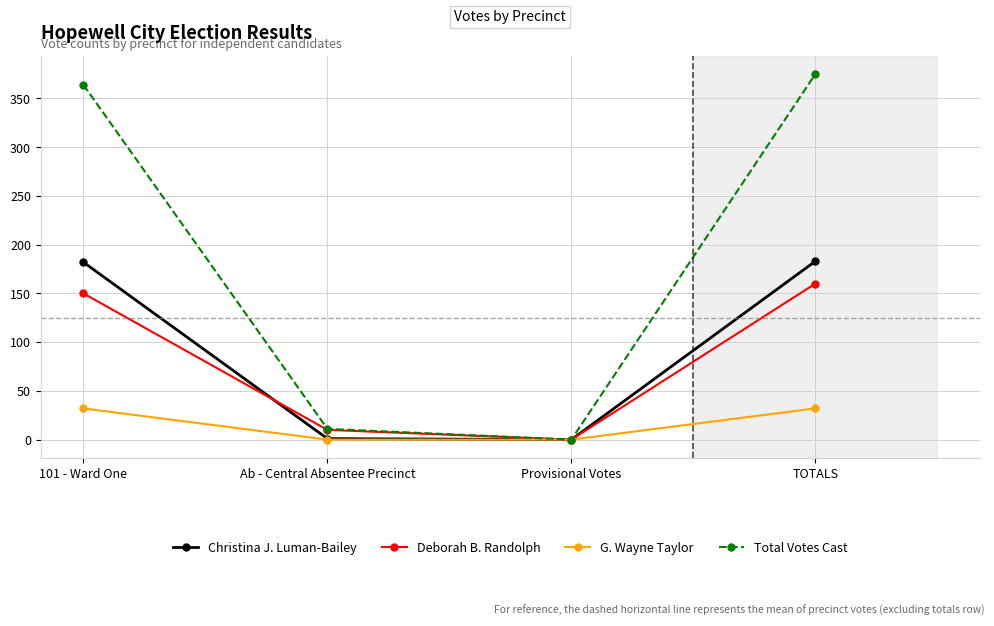

What is the label of the 4th point from the left?

TOTALS